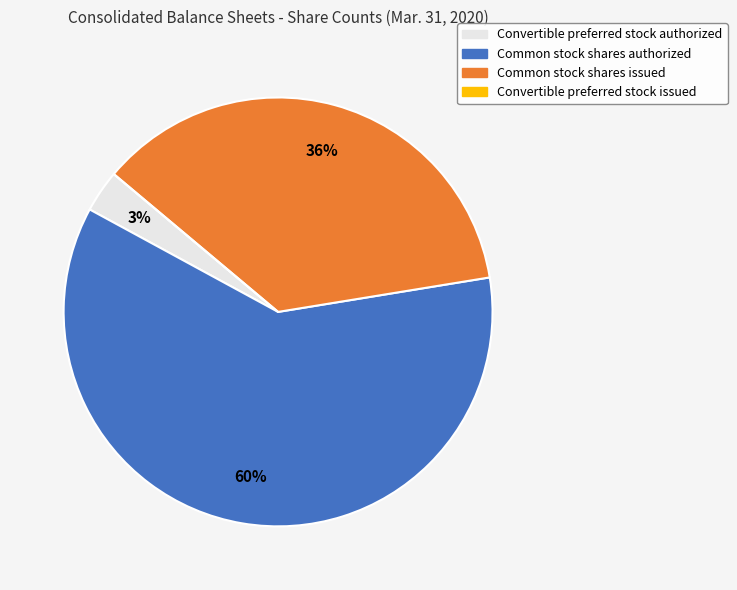

What is the majority slice?

Common stock shares authorized